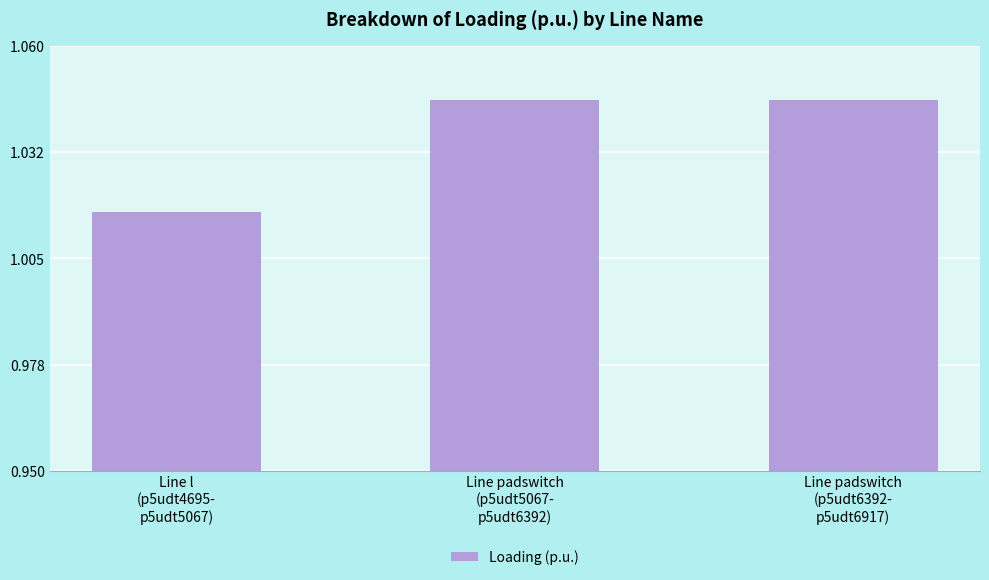

Which label corresponds to the smallest value in the chart?

Line l
(p5udt4695-
p5udt5067)